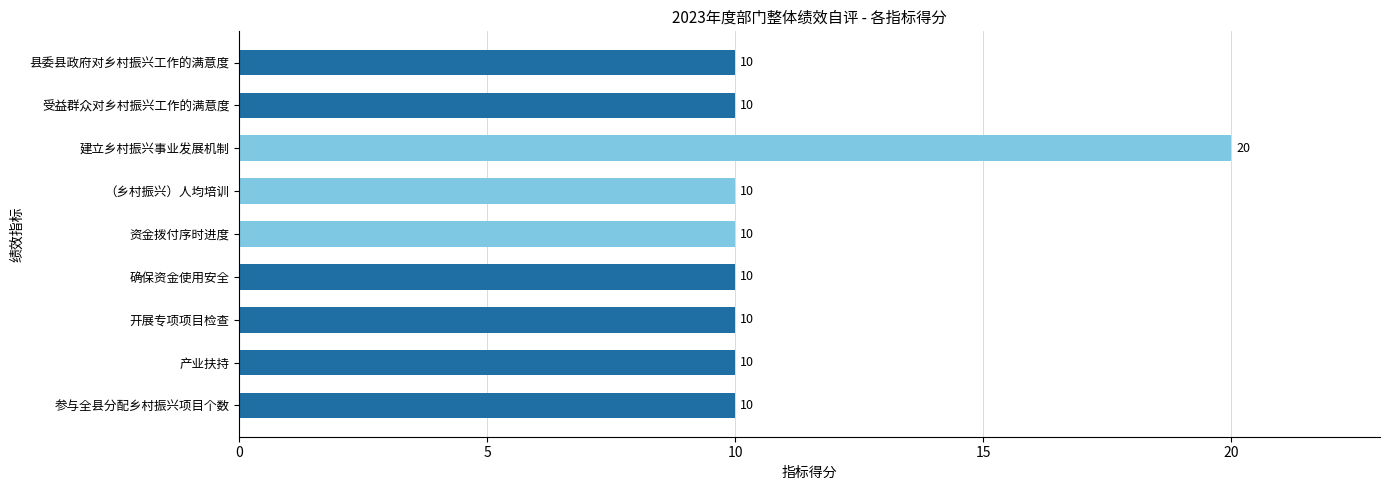

What is the difference between the maximum and minimum values?

10